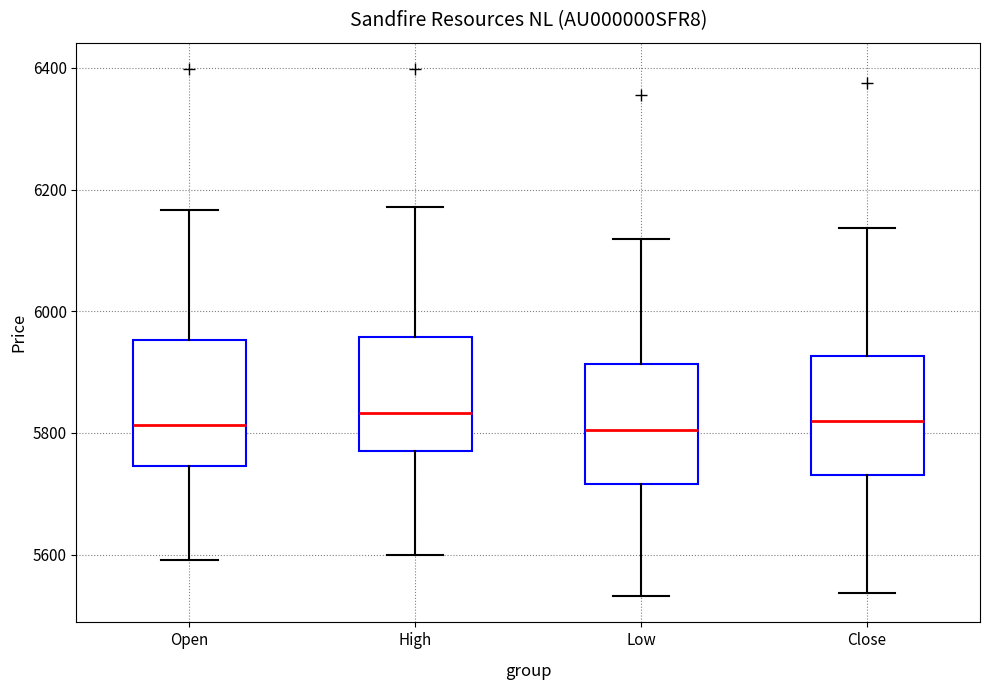

Reading left to right, transcribe this box plot: for each box, give where its median line is, the range the box spans, and where its two whiskers end, as read against the y-axis. The values are not printed on the chart, so give them approximately, as read against the axis.

Open: median 5820, box 5740 to 5960, whiskers 5600 to 6160
High: median 5840, box 5780 to 5960, whiskers 5600 to 6180
Low: median 5800, box 5720 to 5920, whiskers 5540 to 6120
Close: median 5820, box 5740 to 5920, whiskers 5540 to 6140